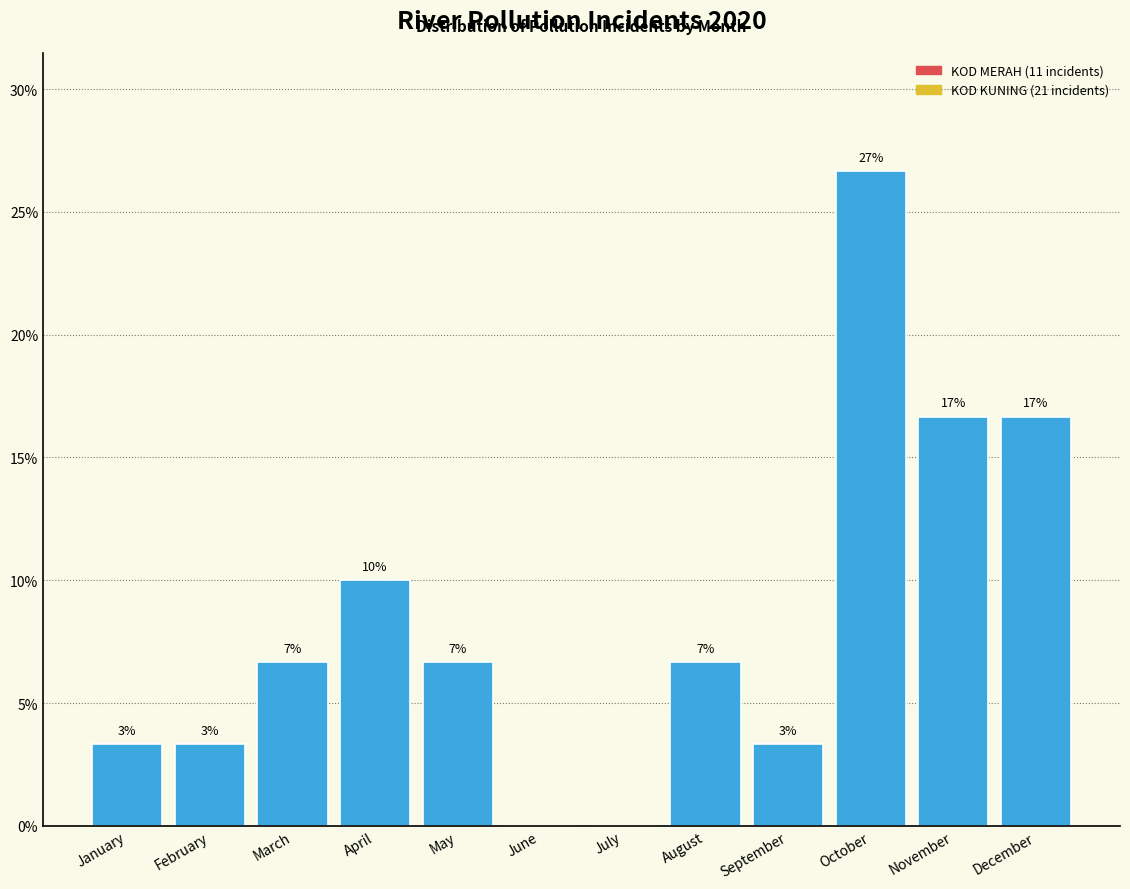

Are the bars horizontal?

No